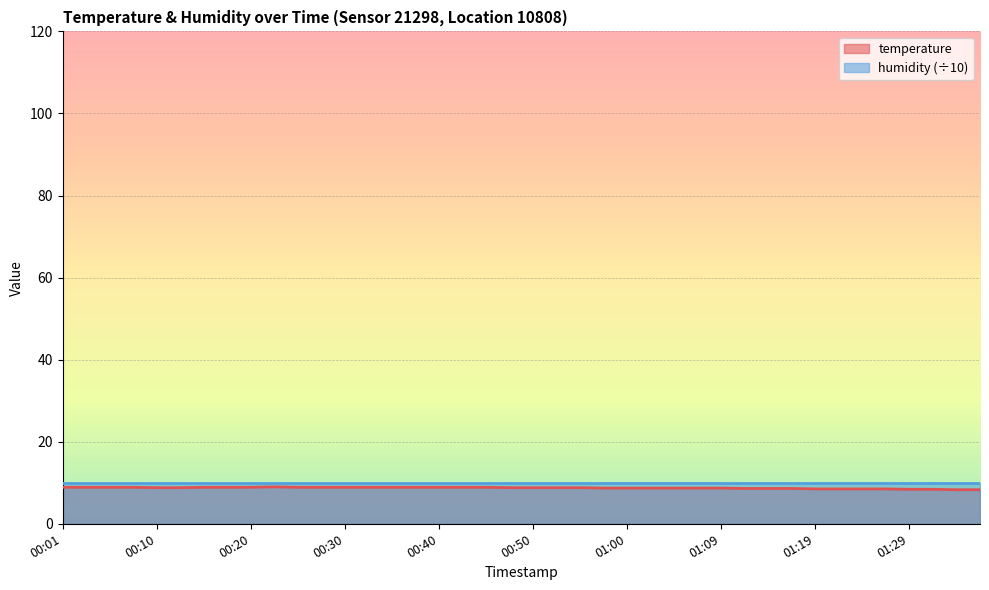

What position from the right is 00:35?

26